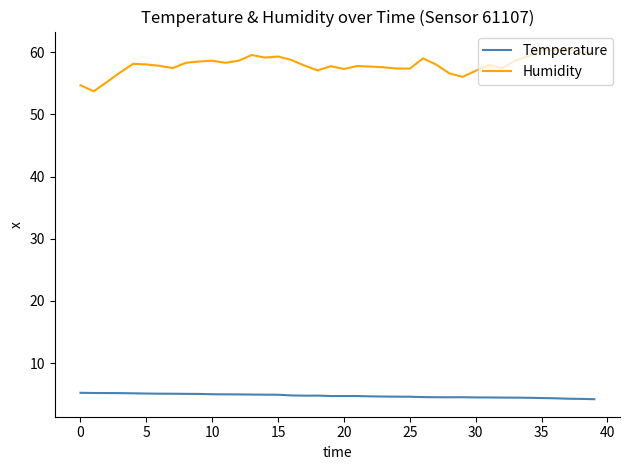

Which series has the largest total across all categories?

Humidity